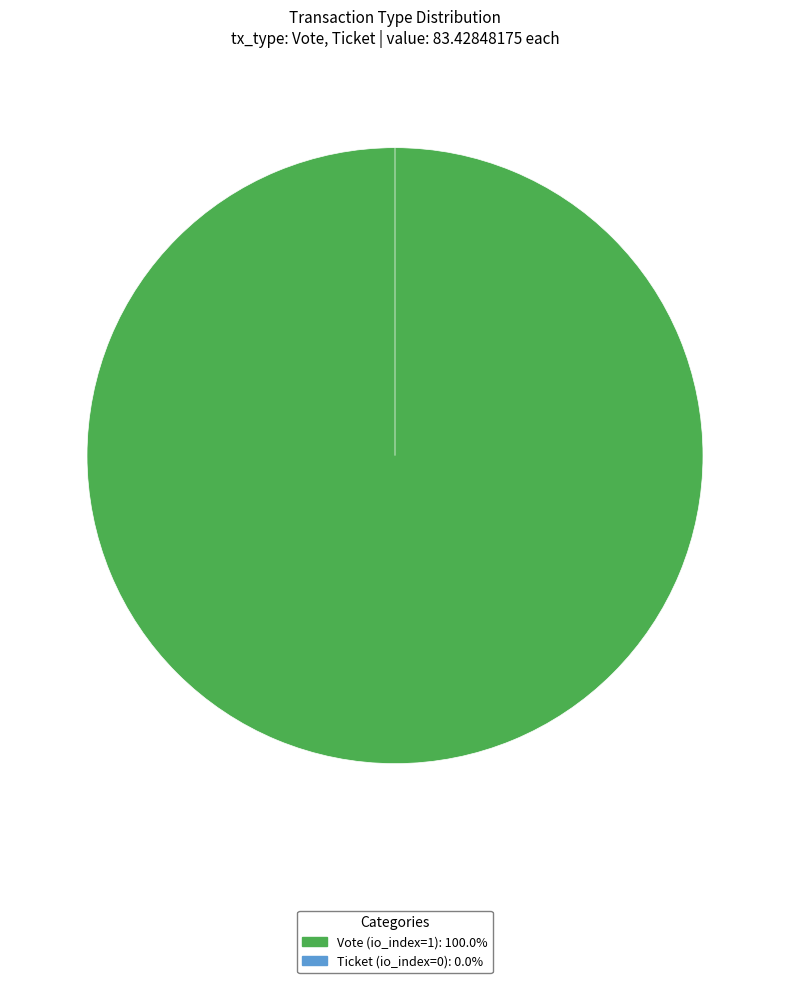

How many segments does this pie chart have?

2